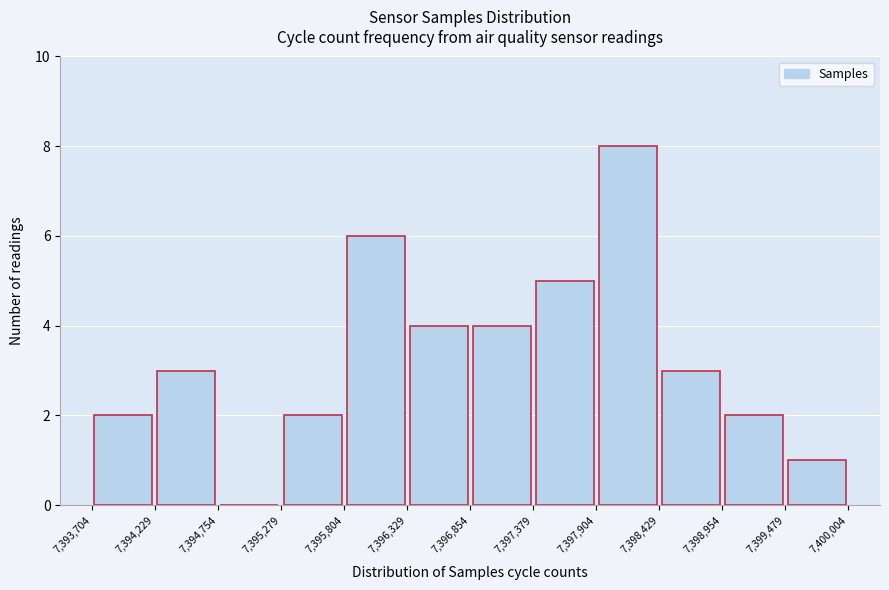

Reading left to right, list every bar in this chart as the range it spans on the x-axis followed by its height. The values are not printed on the chart, so give them approximately, as read against the axis.

7,393,704 to 7,394,229: 2
7,394,229 to 7,394,754: 3
7,394,754 to 7,395,279: 0
7,395,279 to 7,395,804: 2
7,395,804 to 7,396,329: 6
7,396,329 to 7,396,854: 4
7,396,854 to 7,397,379: 4
7,397,379 to 7,397,904: 5
7,397,904 to 7,398,429: 8
7,398,429 to 7,398,954: 3
7,398,954 to 7,399,479: 2
7,399,479 to 7,400,004: 1